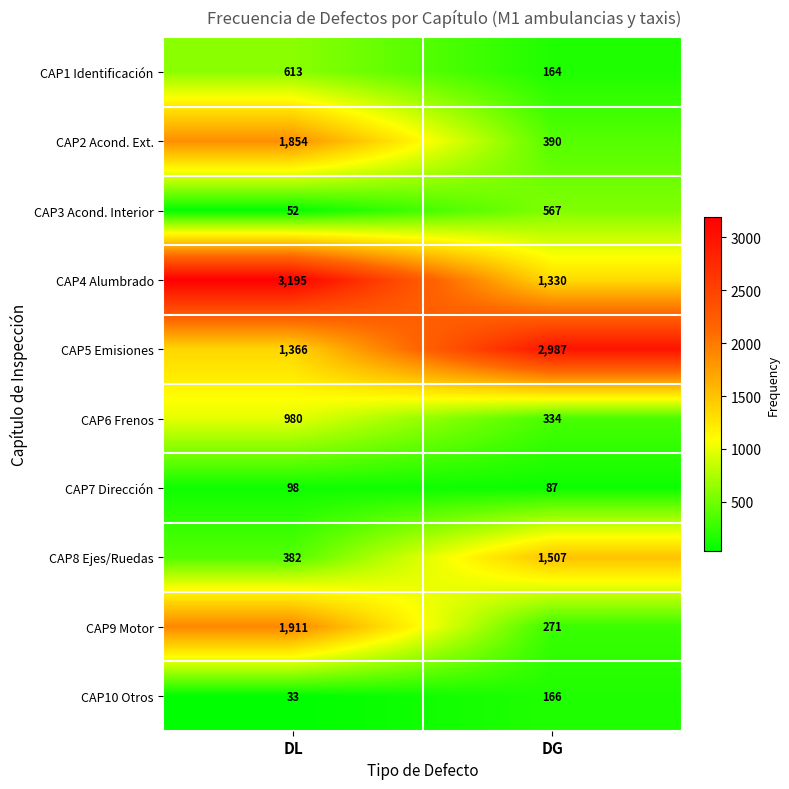

Where is CAP7 Dirección nearest to the value 92?

DG